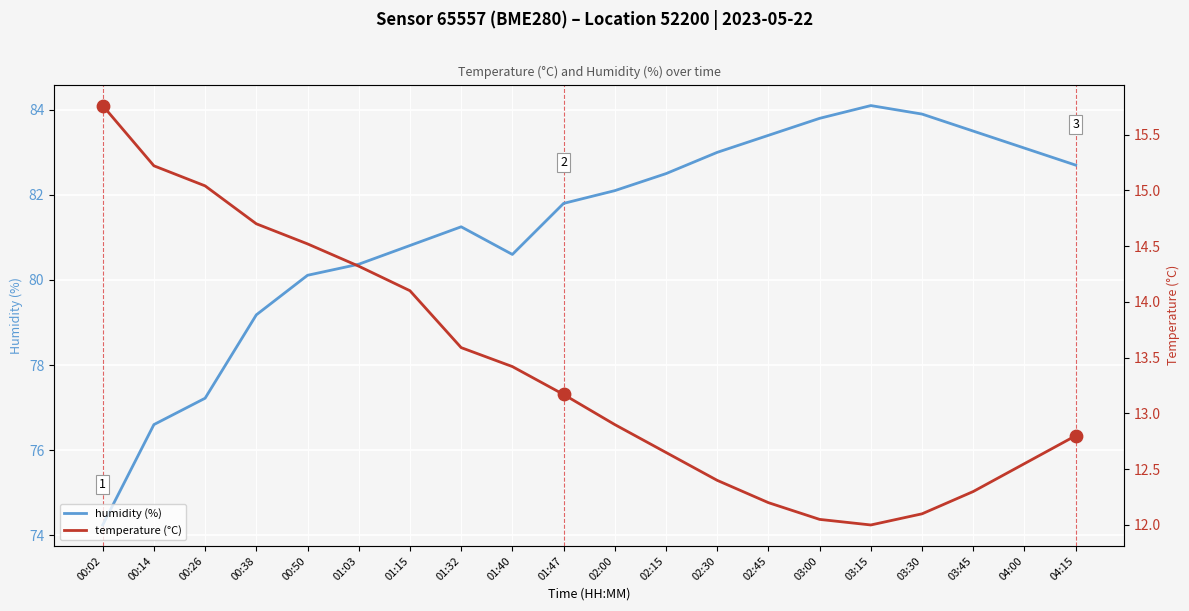

What is the total value across all series at 04:00?

95.6